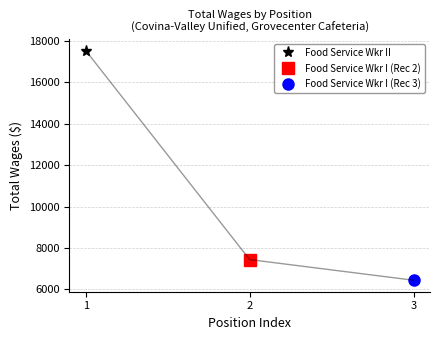

What is the smallest value displayed?

6446